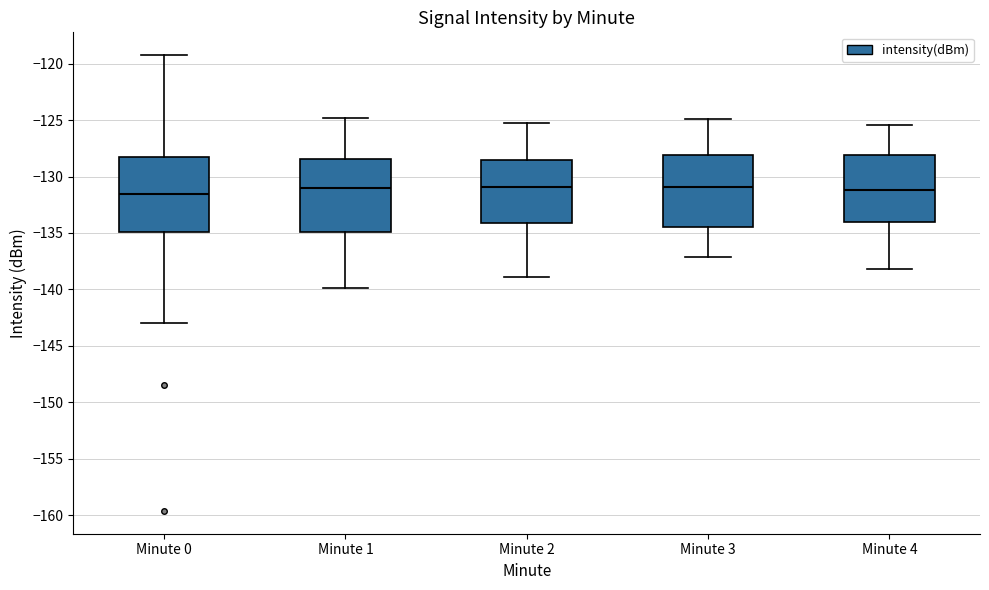

Where does the upper whisker of the box for Minute 1 end on the y-axis? The values are not printed on the chart, so give them approximately, as read against the axis.

-125.0